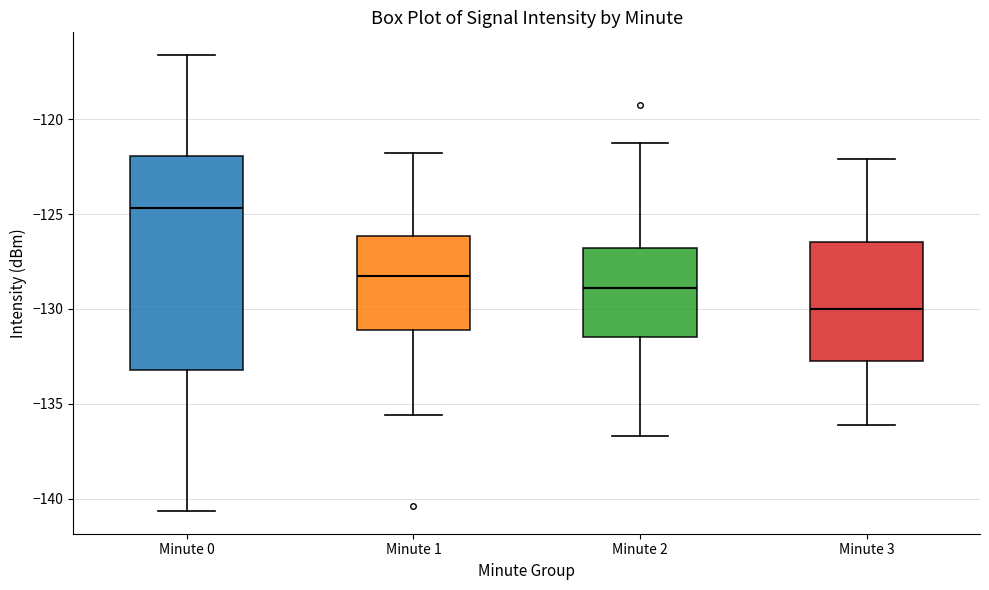

Which box has the highest median line?

Minute 0